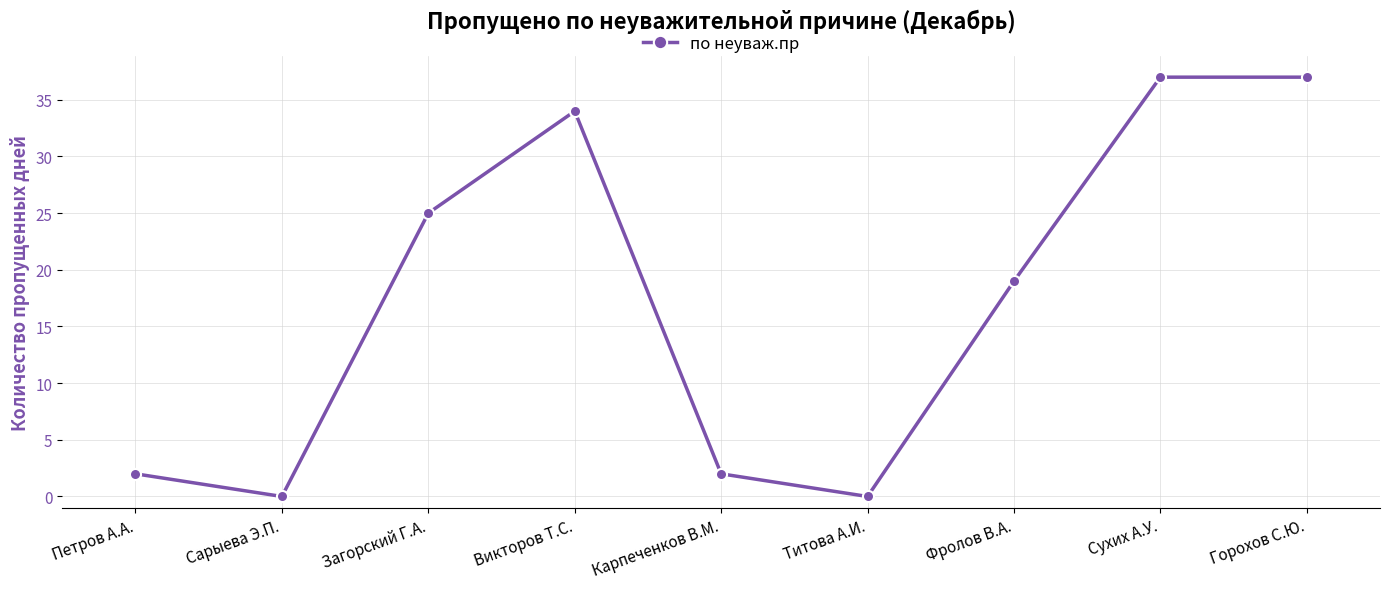

What is the greatest value displayed?

37